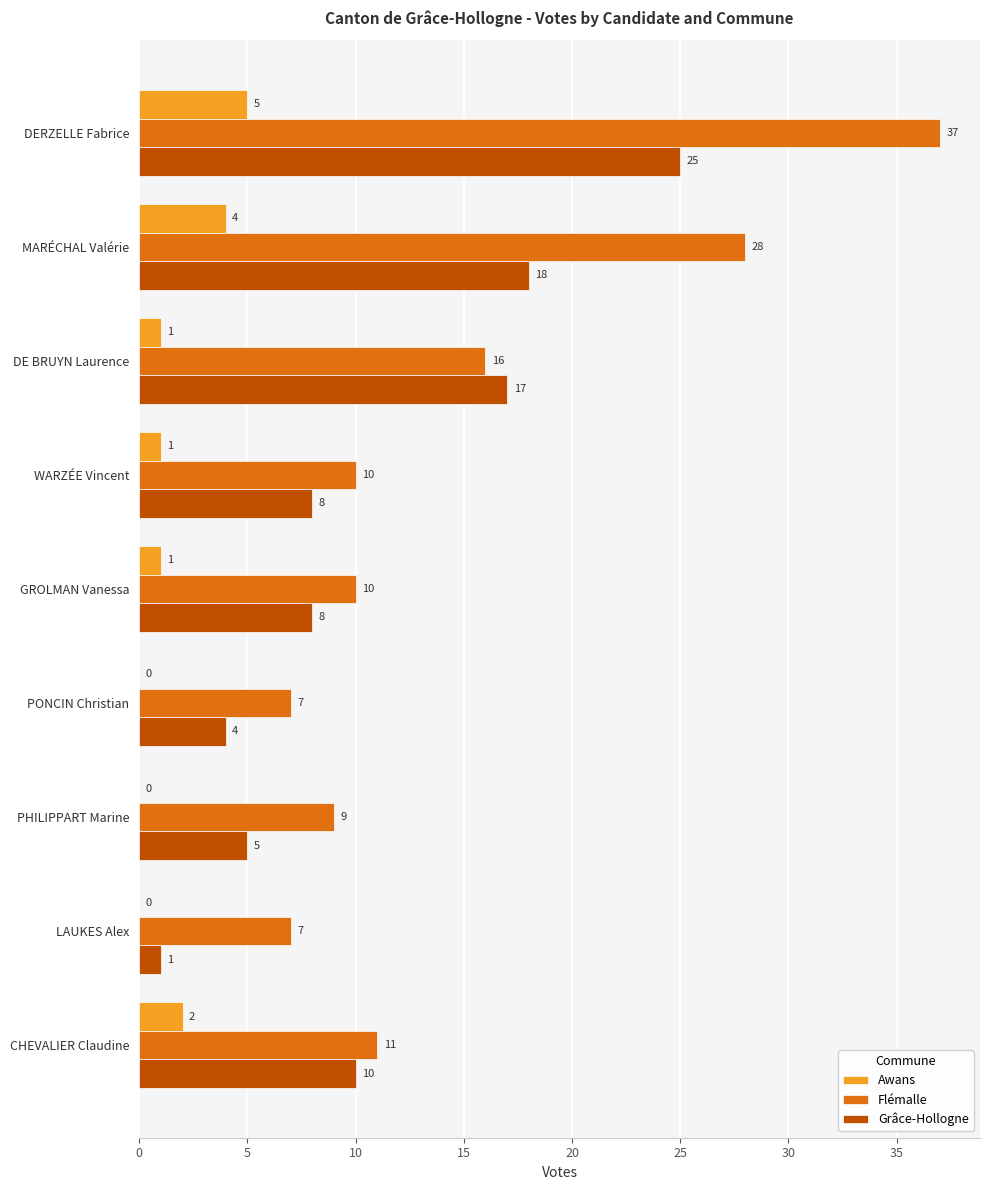

Which series has the largest total across all categories?

Flémalle